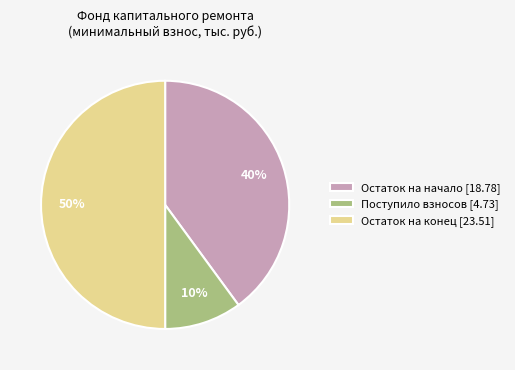

Rank the categories by value from highest to lowest.

Остаток на конец [23.51], Остаток на начало [18.78], Поступило взносов [4.73]